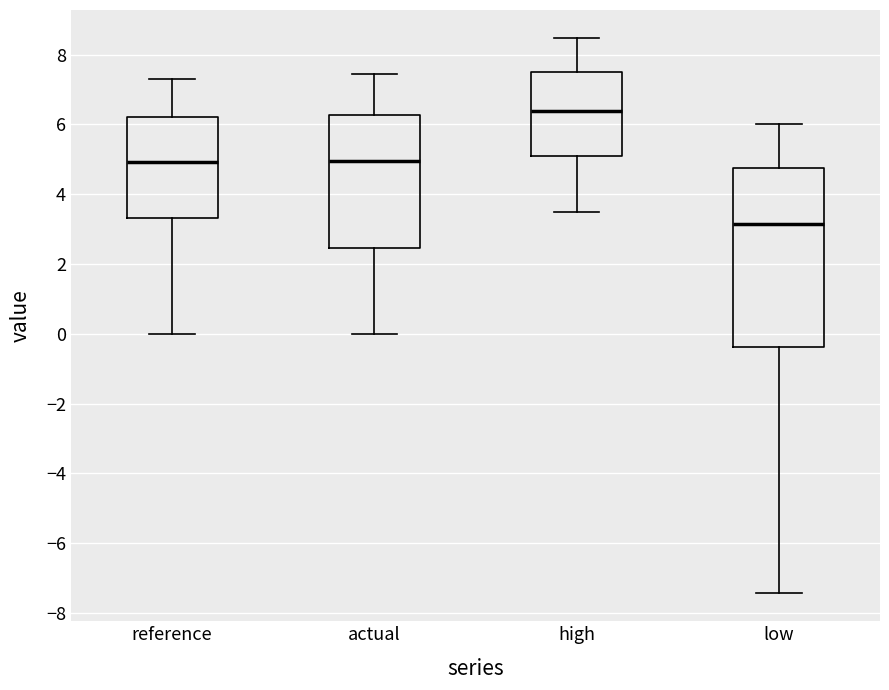

Where is the upper edge of the box for actual on the y-axis? The values are not printed on the chart, so give them approximately, as read against the axis.

6.2